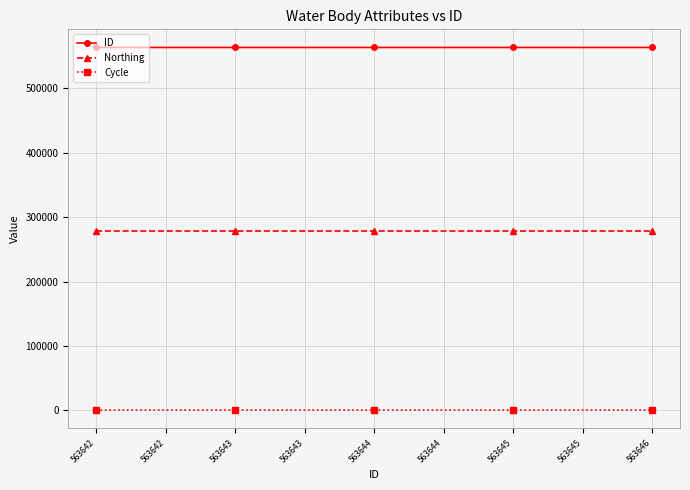

Which series has the largest total across all categories?

ID